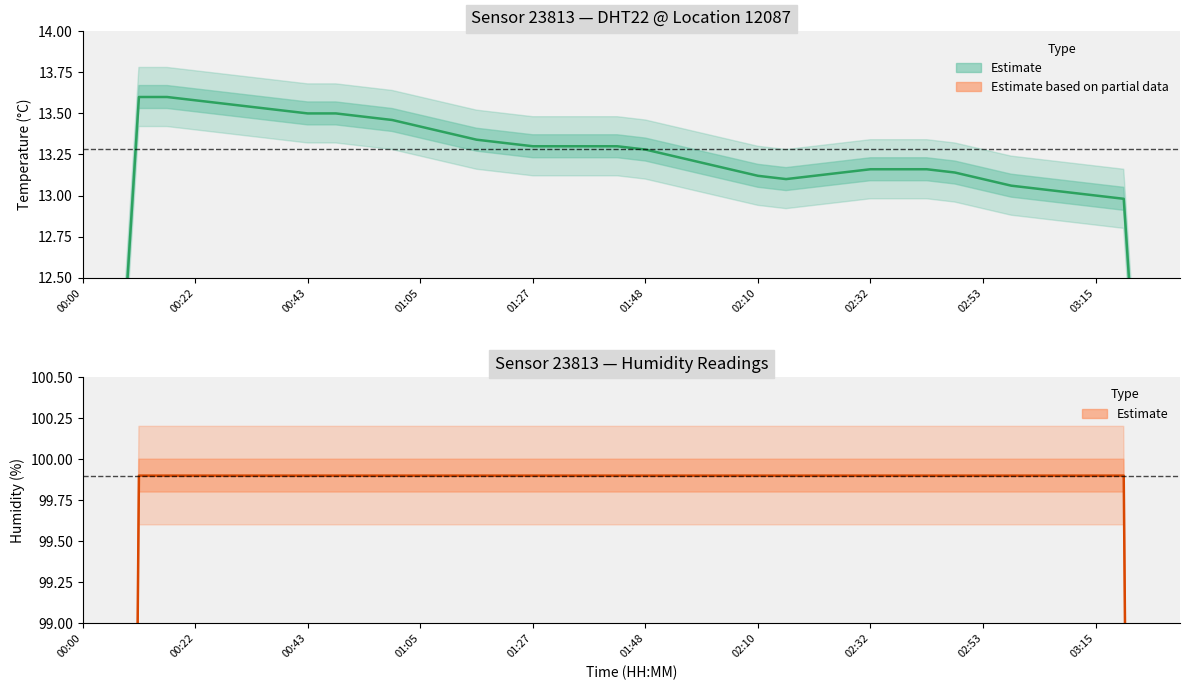

True or false: humidity and temperature intersect in this chart.

False